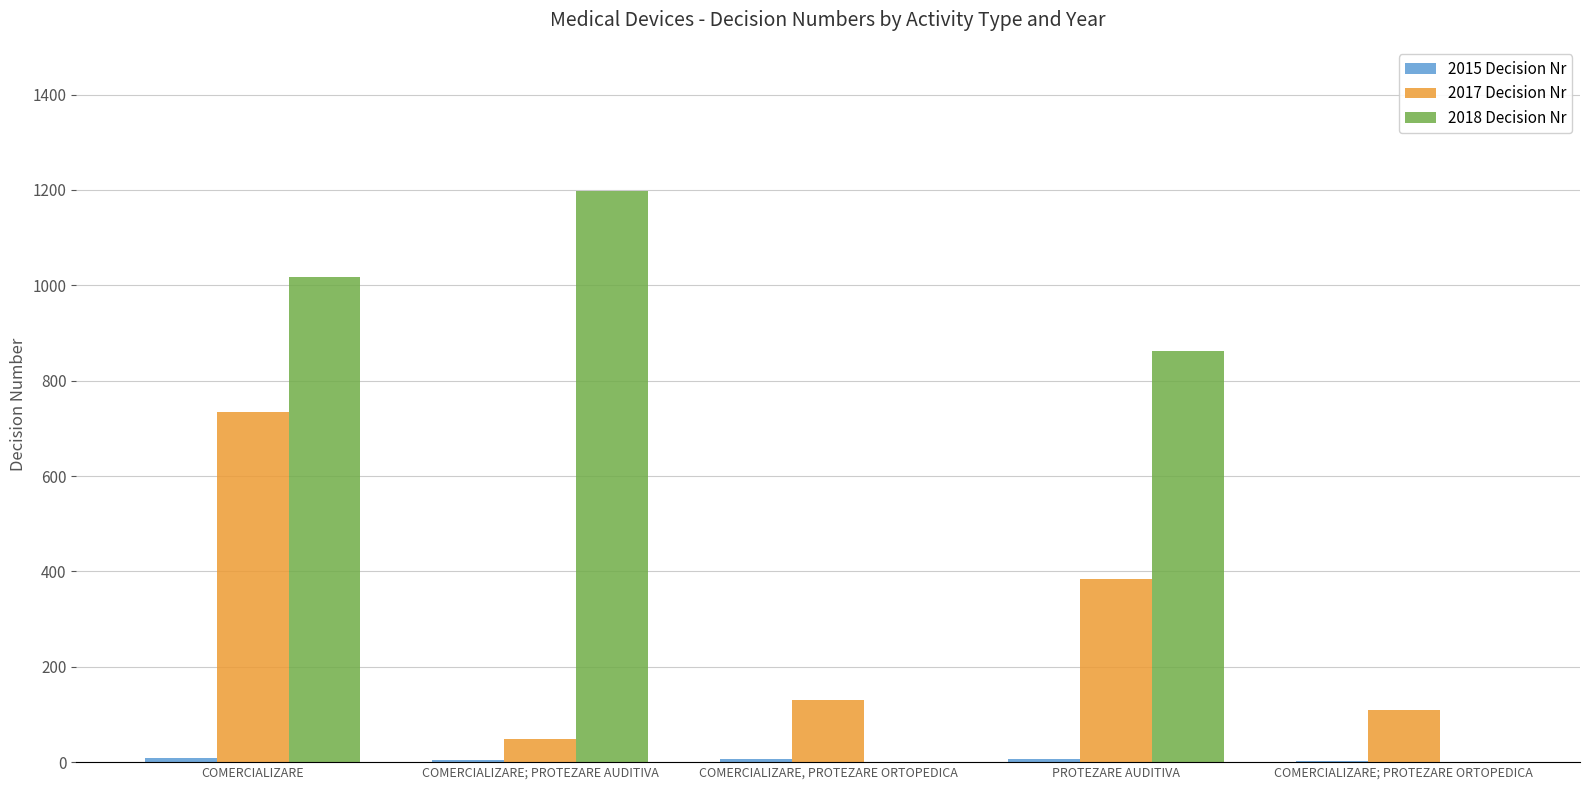

The 2017 Decision Nr series shows 52 at COMERCIALIZARE, PROTEZARE ORTOPEDICA. True or false?

False